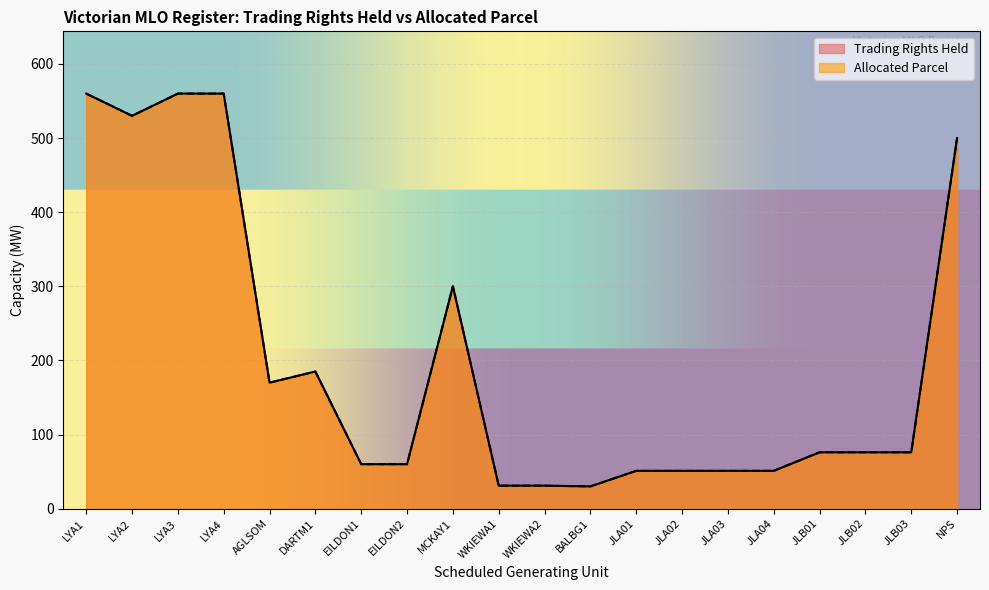

What is the sum of all Trading Rights Held values?

4009